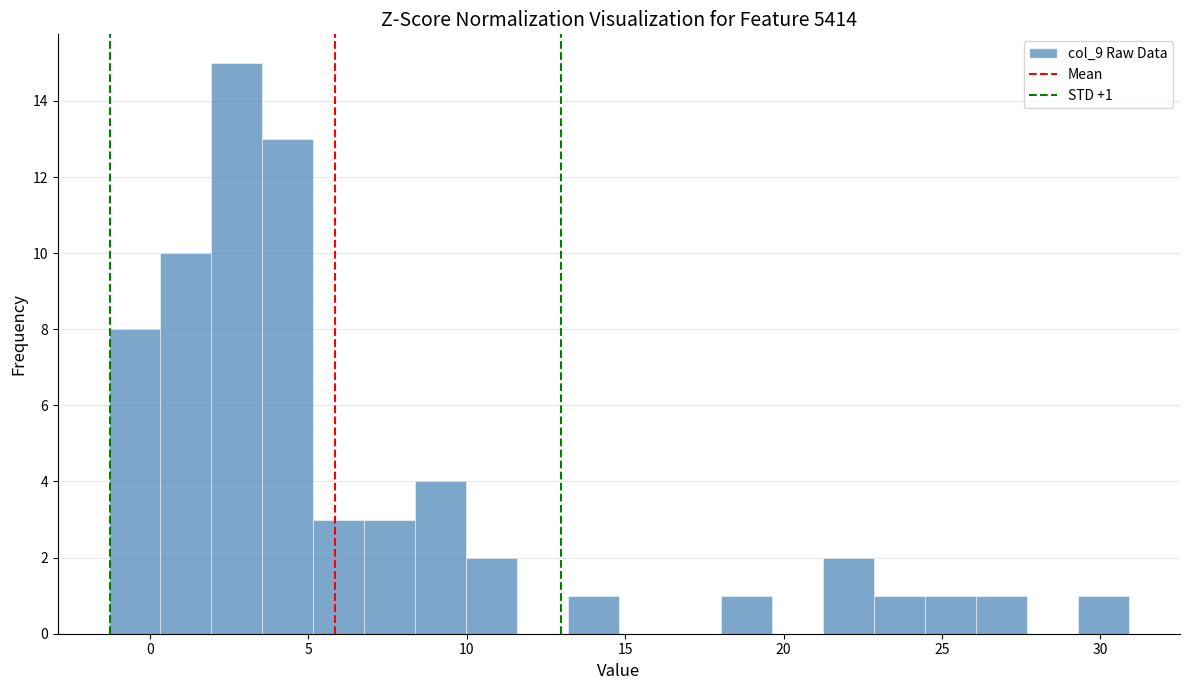

Around what value on the x-axis is the tallest bar? Give the approximate position of its centre, as read against the axis.

2.5